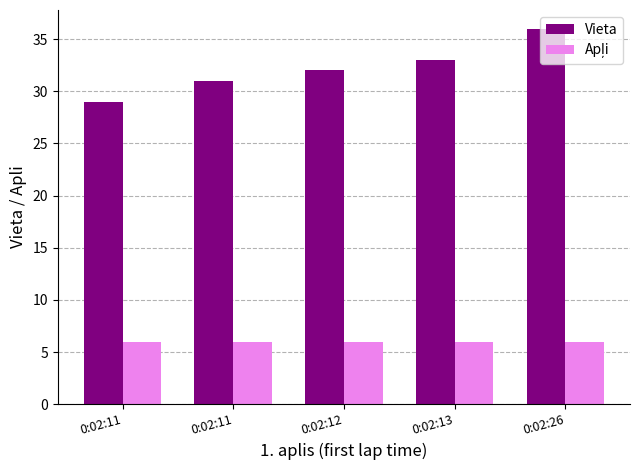

Rank the categories by Apļi value from lowest to highest.

0:02:11, 0:02:11, 0:02:12, 0:02:13, 0:02:26